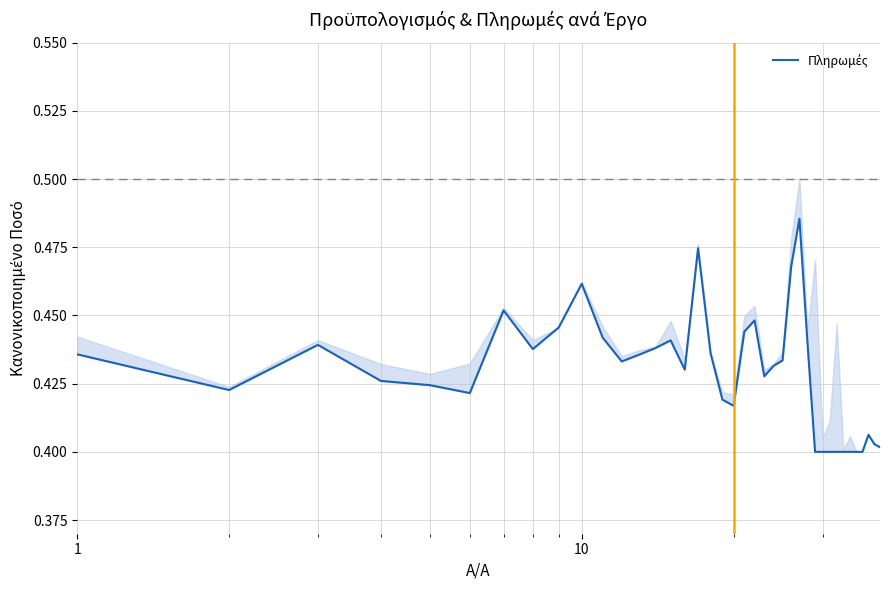

The value at 10 is 0.3. True or false?

False